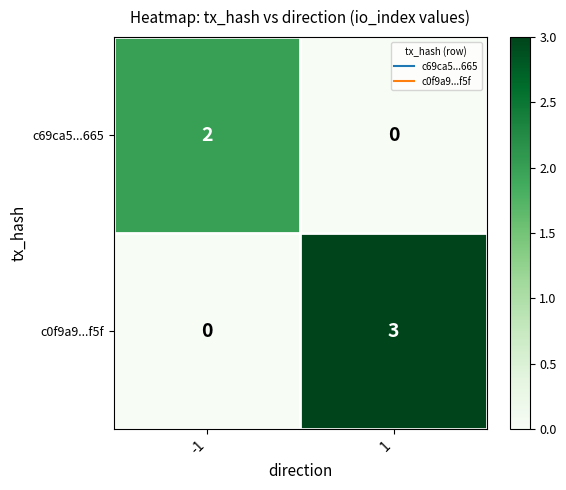

The c69ca5...665 series shows 0 at 1. True or false?

True